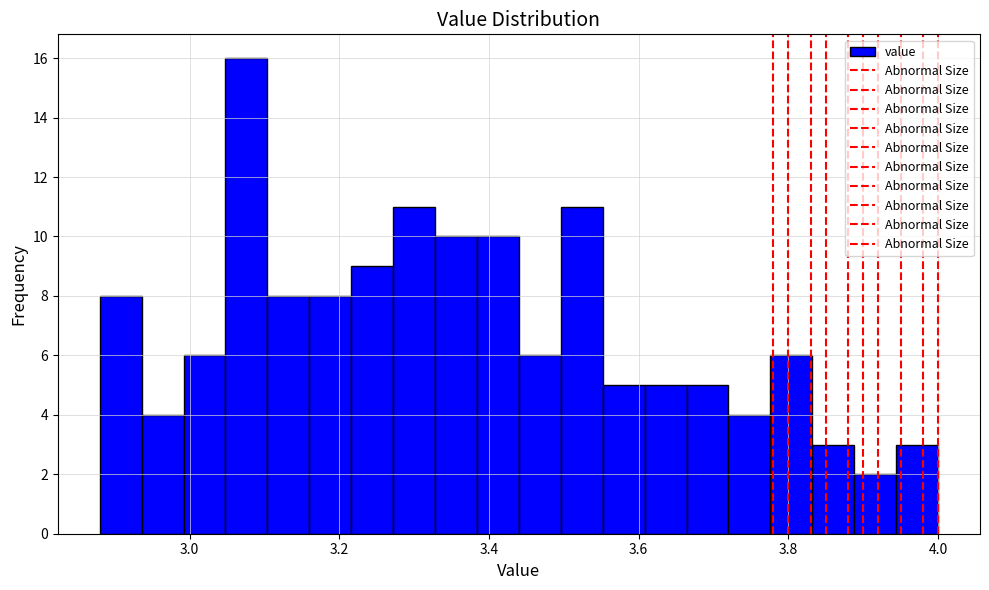

Read against the x-axis, roughly where is the centre of the tallest bar?

3.08